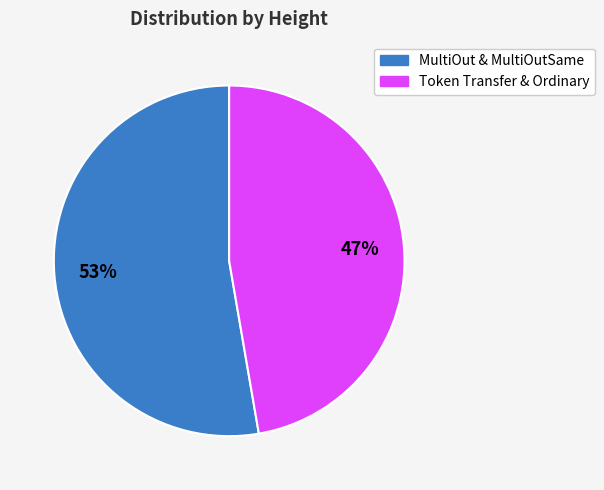

Is there any slice that represents more than half of the pie?

Yes